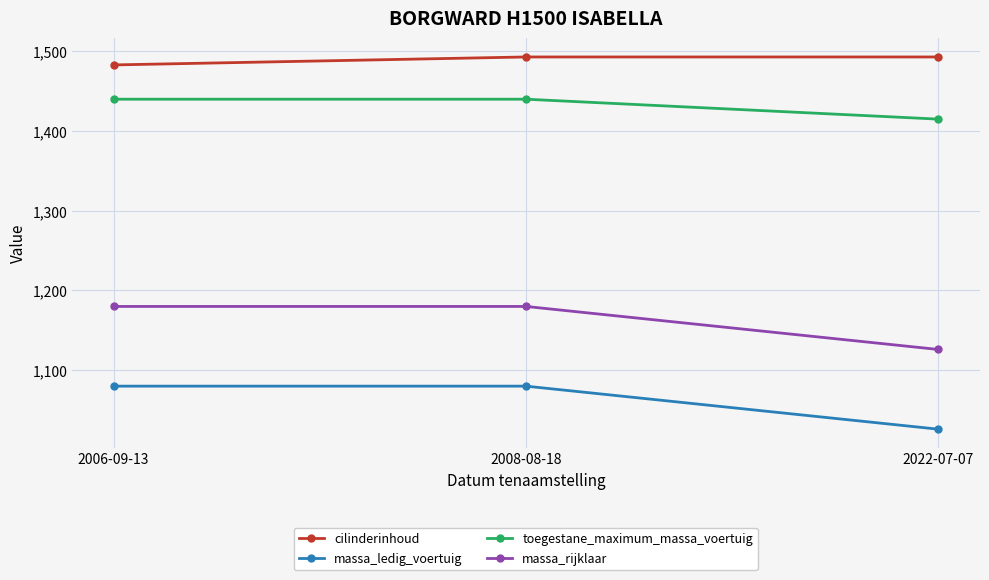

What is the minimum value for cilinderinhoud?

1483